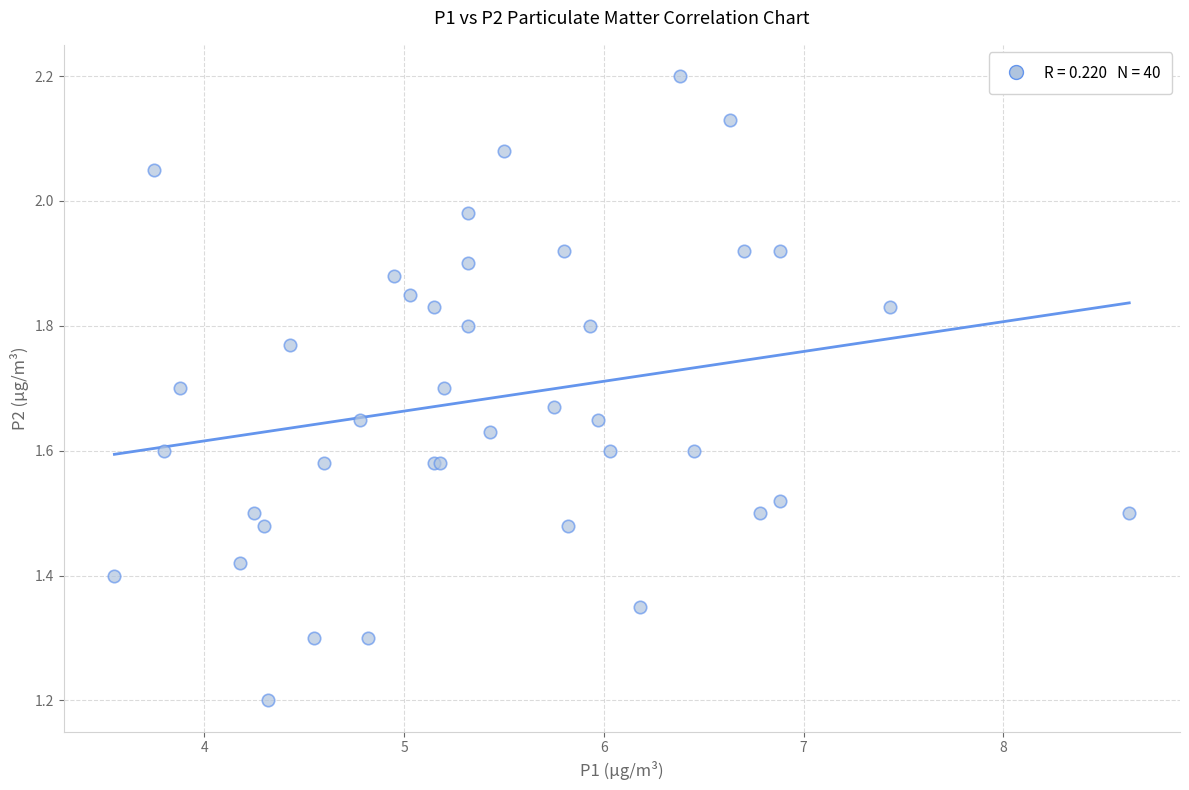

What Y value in the scatter plot is closest to 1?

1.2